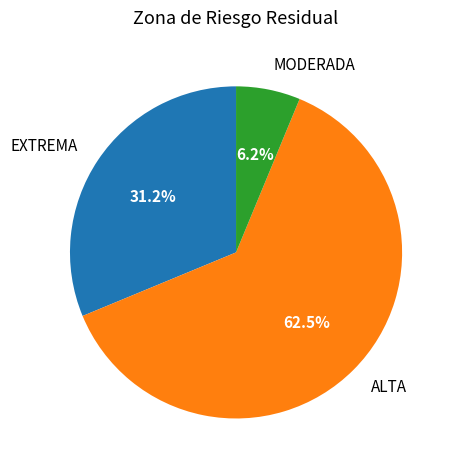

To the nearest percent, what is the average slice percentage?

33%